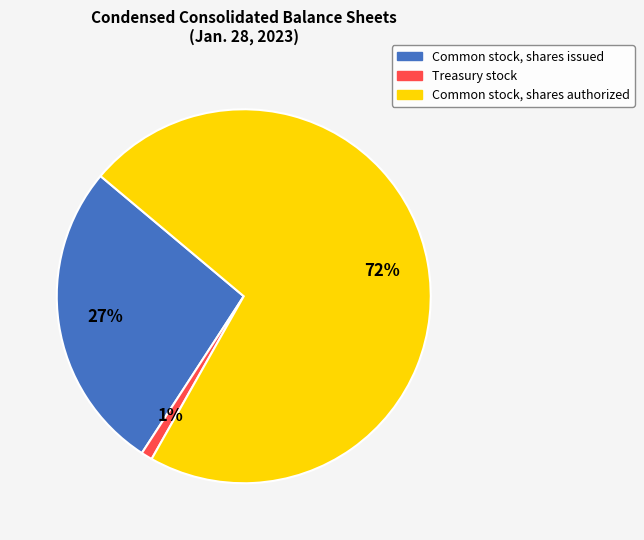

Is it true that Common stock, shares issued is 13% of the pie?

False